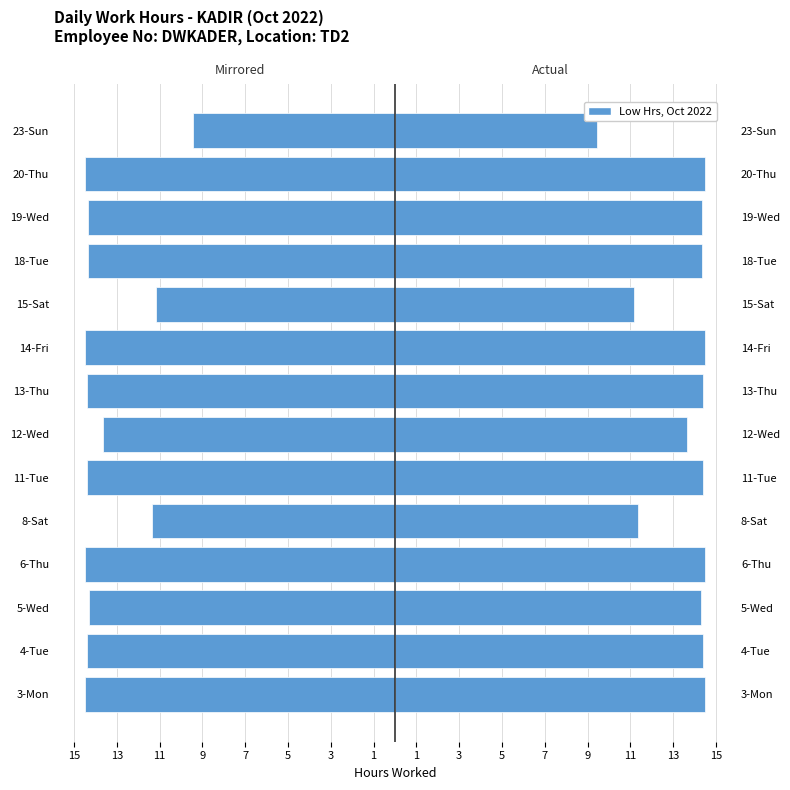

Which series has the largest total across all categories?

Low Hours